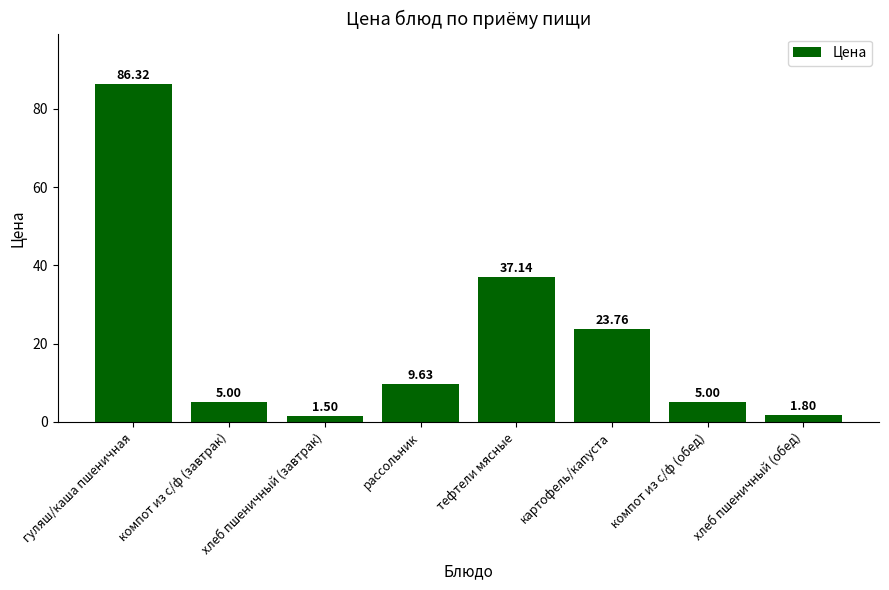

How many categories are shown in the chart?

8